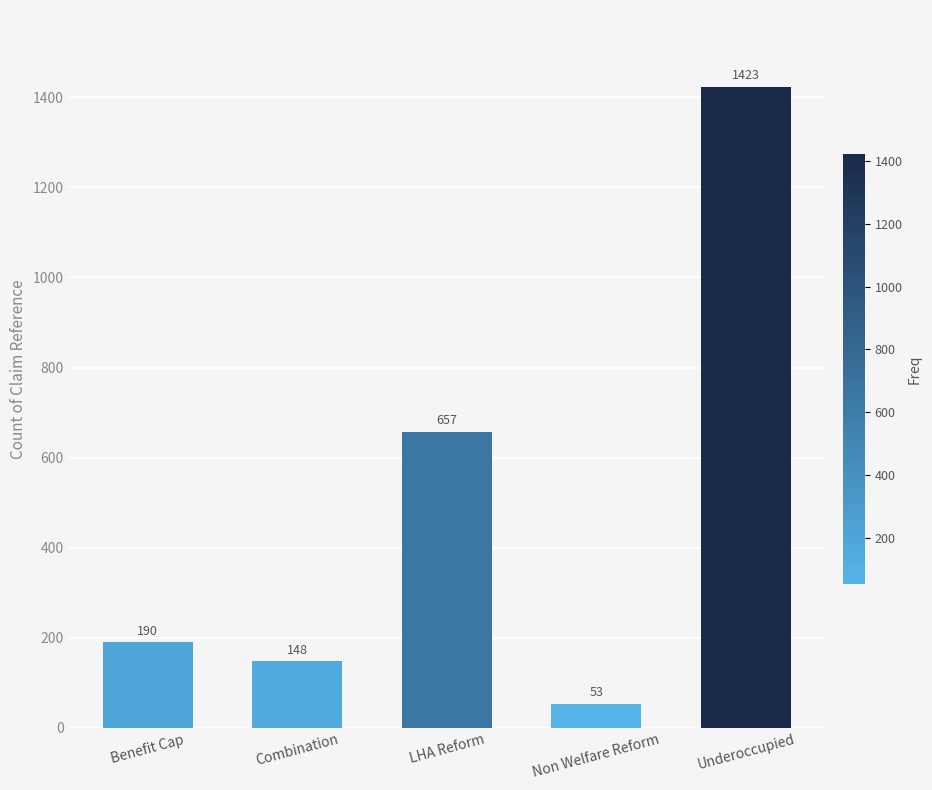

How many categories are shown in the chart?

5